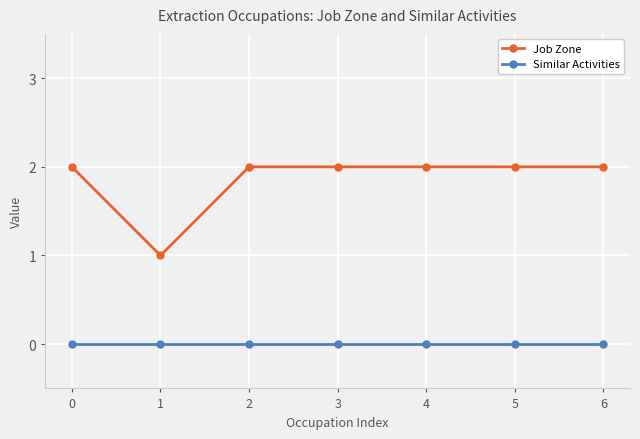

What is the greatest value displayed?

2